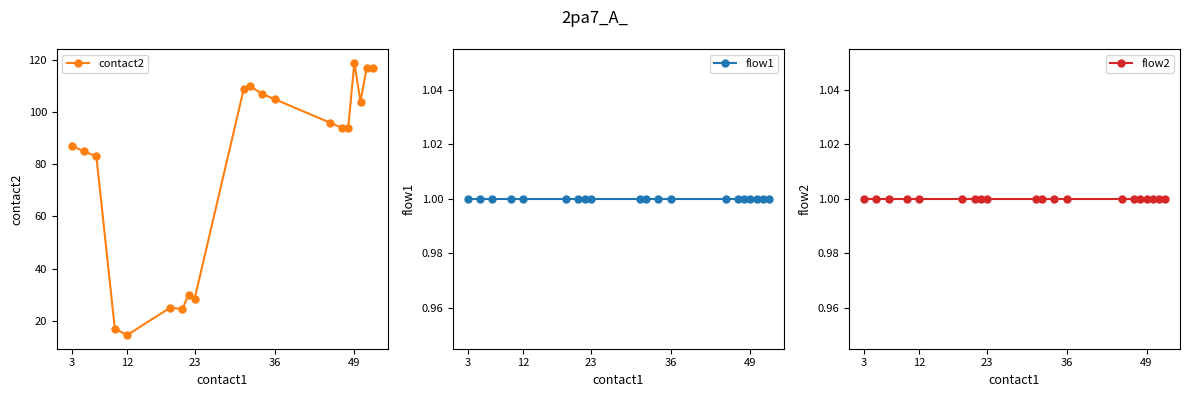

What is the minimum value for contact2?

14.5